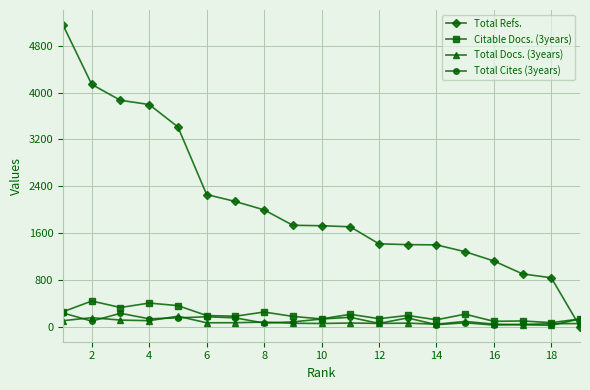

What is the average value of the Total Refs. series?

2119